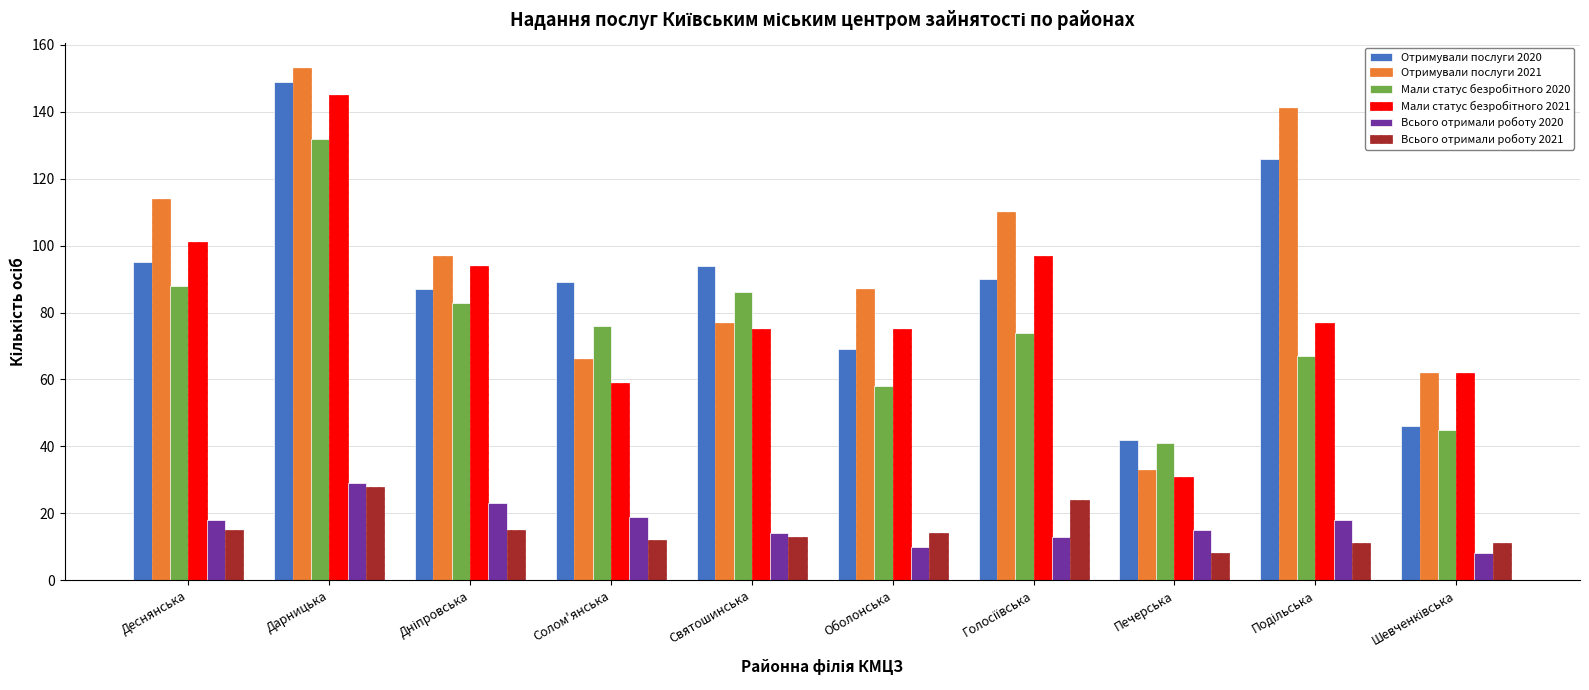

Between Дарницька and Оболонська, which series saw the biggest shift?

Отримували послуги 2020